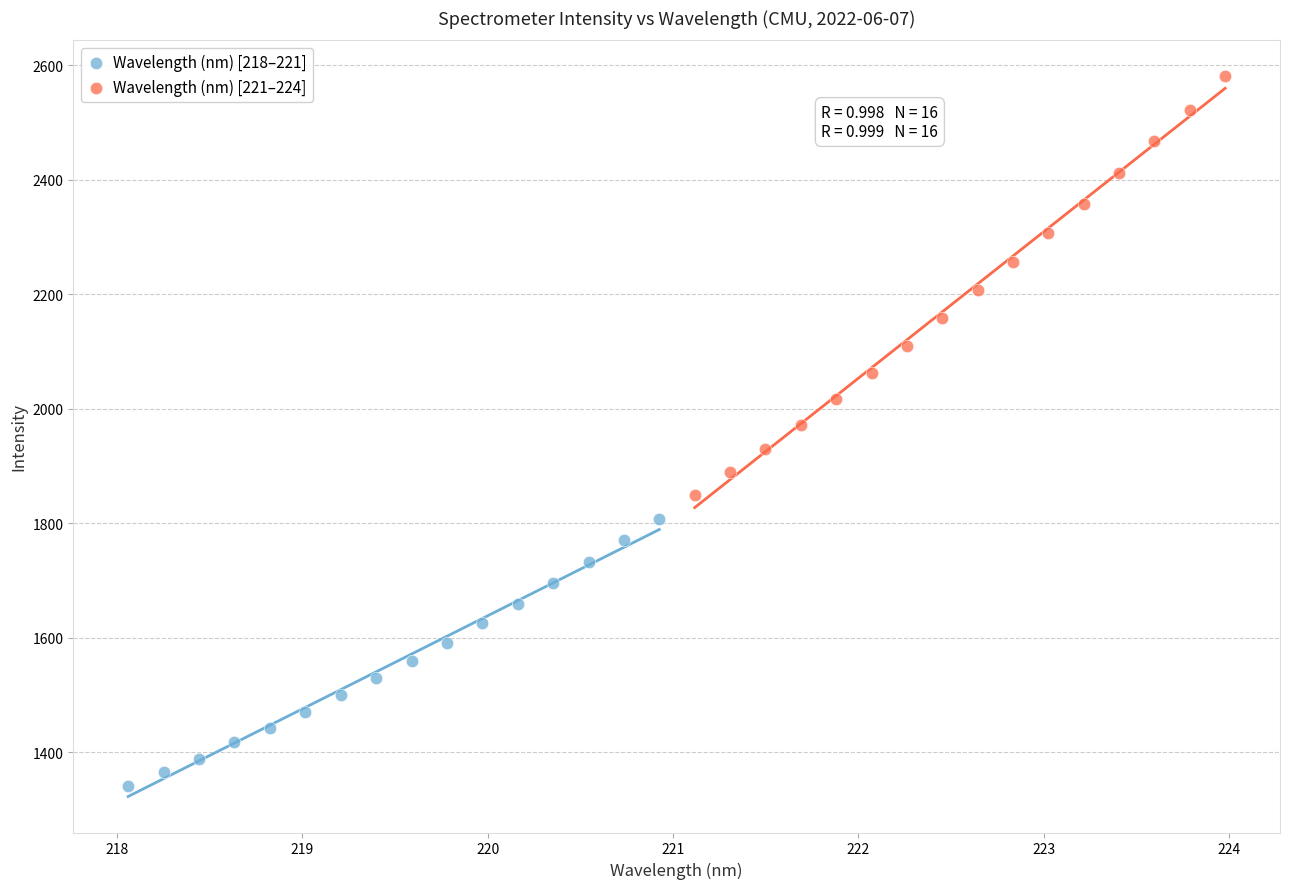

Which series has the largest Y range (max minus min)?

Wavelength (nm) [221–224]